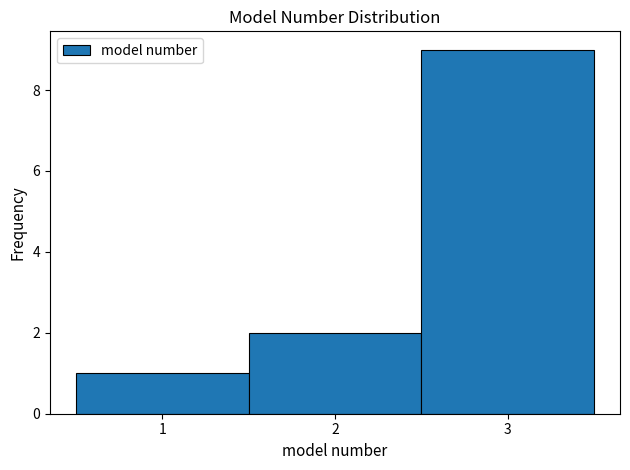

Reading left to right, list every bar in this chart as the range it spans on the x-axis followed by its height. The values are not printed on the chart, so give them approximately, as read against the axis.

0.5 to 1.5: 1
1.5 to 2.5: 2
2.5 to 3.5: 9